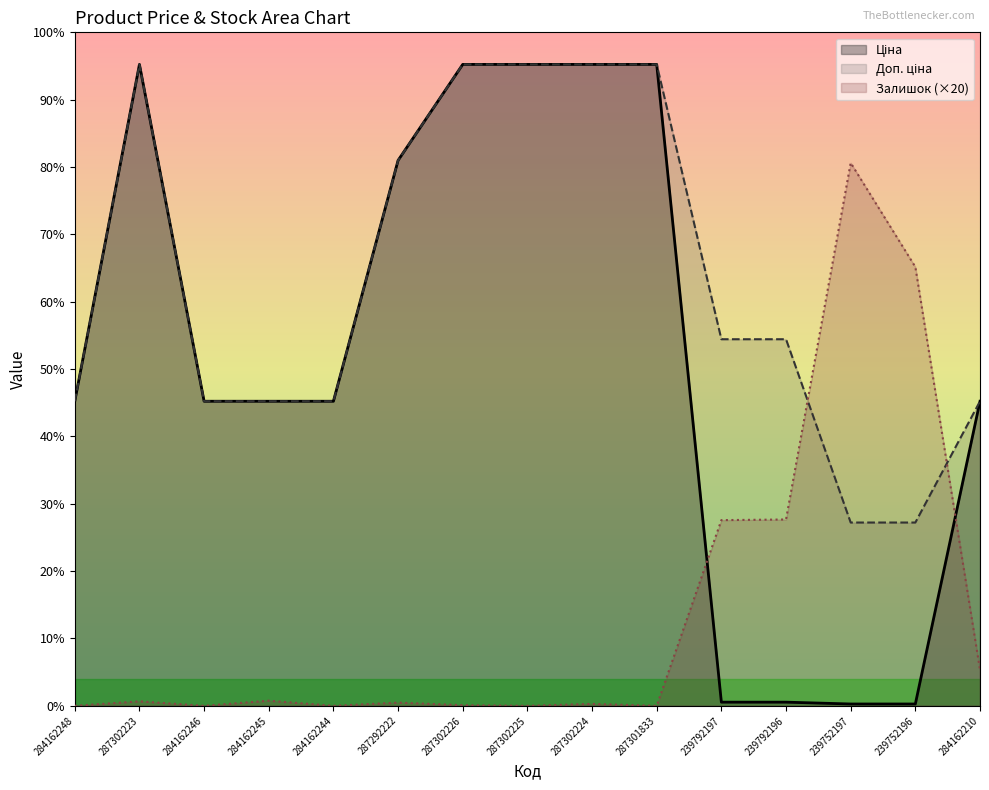

Reading right to left, what are all the values shown in this chart?

Ціна: 284162210=9480.1	239752196=57.0	239752197=57.0	239792196=114.1	239792197=114.1	287301833=19964.2	287302224=19964.2	287302225=19964.2	287302226=19964.2	287292222=16976.3	284162244=9480.1	284162245=9480.1	284162246=9480.1	287302223=19964.2	284162248=9480.1
Доп. ціна: 284162210=9480.1	239752196=5705.0	239752197=5705.0	239792196=11410.0	239792197=11410.0	287301833=19964.2	287302224=19964.2	287302225=19964.2	287302226=19964.2	287292222=16976.3	284162244=9480.1	284162245=9480.1	284162246=9480.1	287302223=19964.2	284162248=9480.1
Залишок: 284162210=1120.0	239752196=13660.0	239752197=16900.0	239792196=5800.0	239792197=5780.0	287301833=0.0	287302224=60.0	287302225=0.0	287302226=20.0	287292222=100.0	284162244=0.0	284162245=160.0	284162246=0.0	287302223=140.0	284162248=0.0